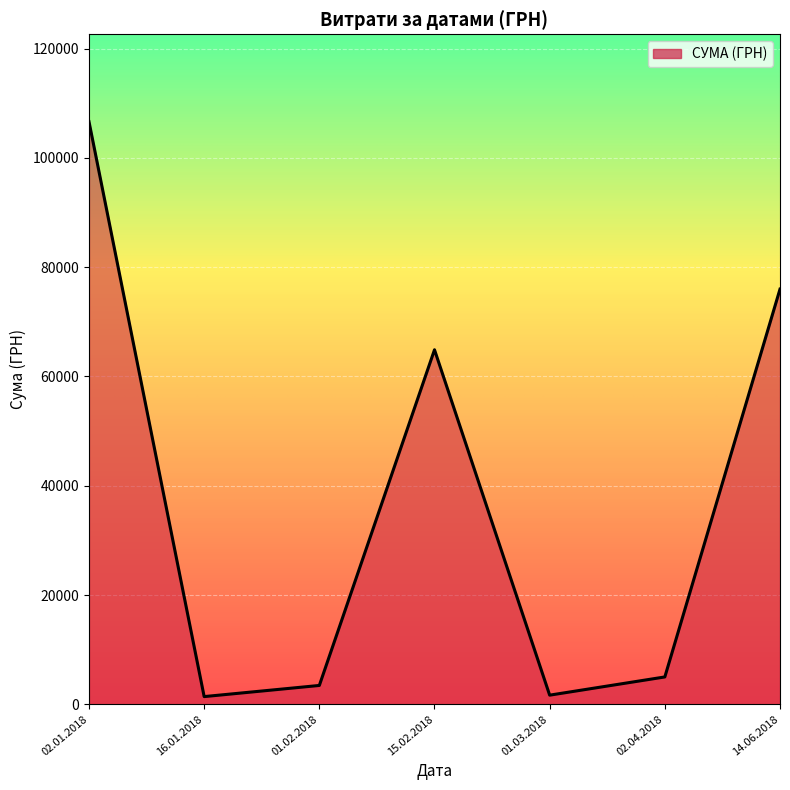

At which label is the value closest to 54018?

15.02.2018